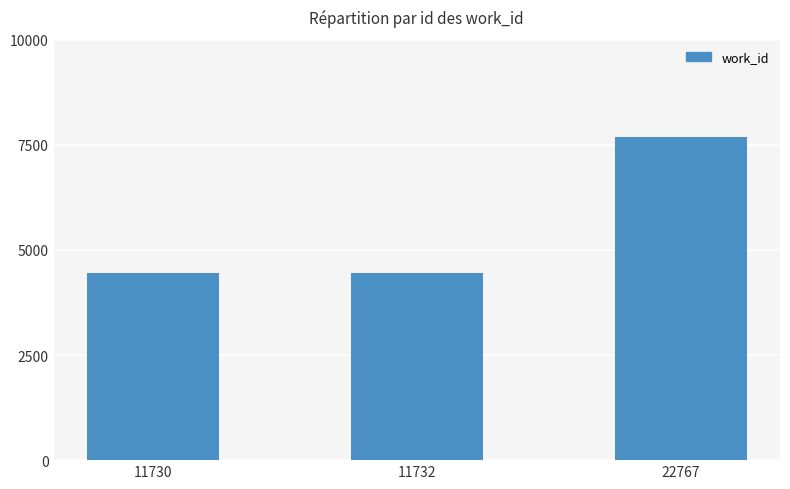

What is the sum of the values at 11730 and 11732?

8906